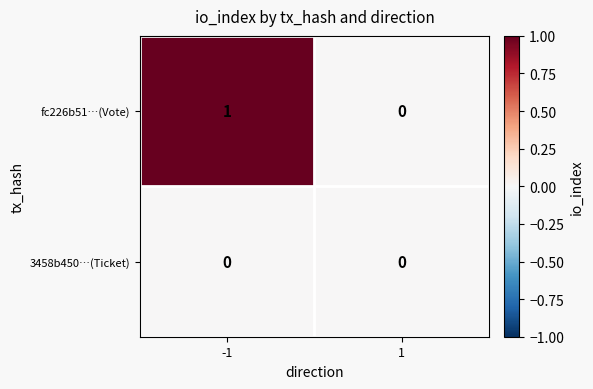

Count the number of data series in this chart.

2